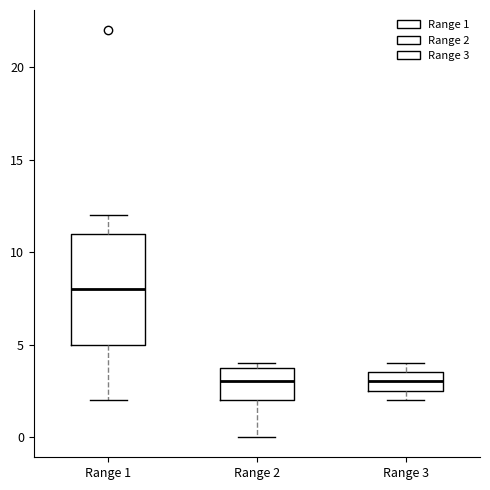

Reading left to right, transcribe this box plot: for each box, give where its median line is, the range the box spans, and where its two whiskers end, as read against the y-axis. The values are not printed on the chart, so give them approximately, as read against the axis.

Range 1: median 8.0, box 5.0 to 11.0, whiskers 2.0 to 12.0
Range 2: median 3.0, box 2.0 to 4.0, whiskers 0.0 to 4.0 (just above the box's upper edge)
Range 3: median 3.0, box 2.5 to 3.5, whiskers 2.0 to 4.0